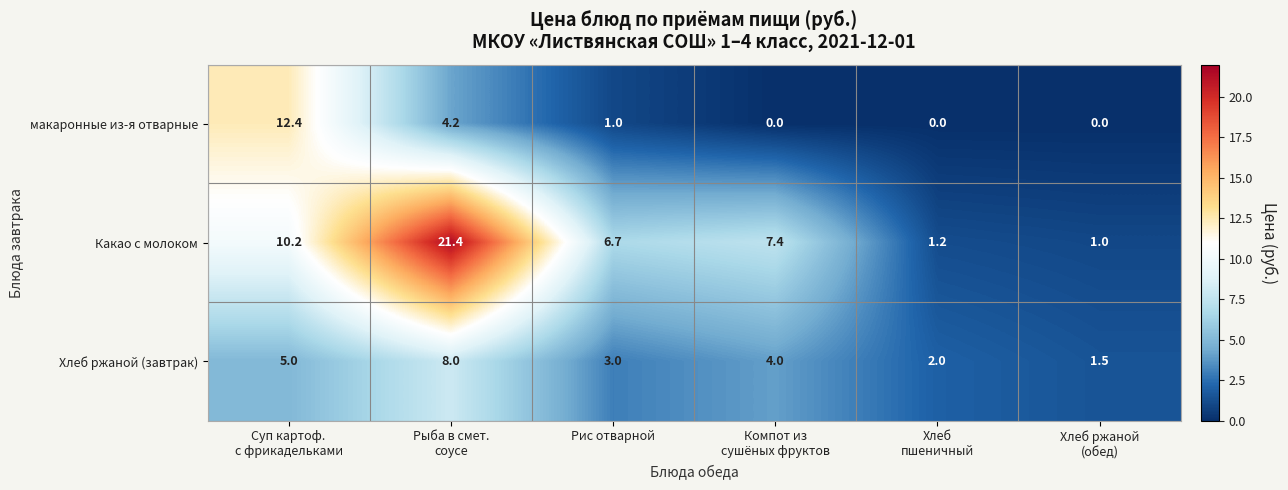

Which series has the widest spread of values?

Какао с молоком